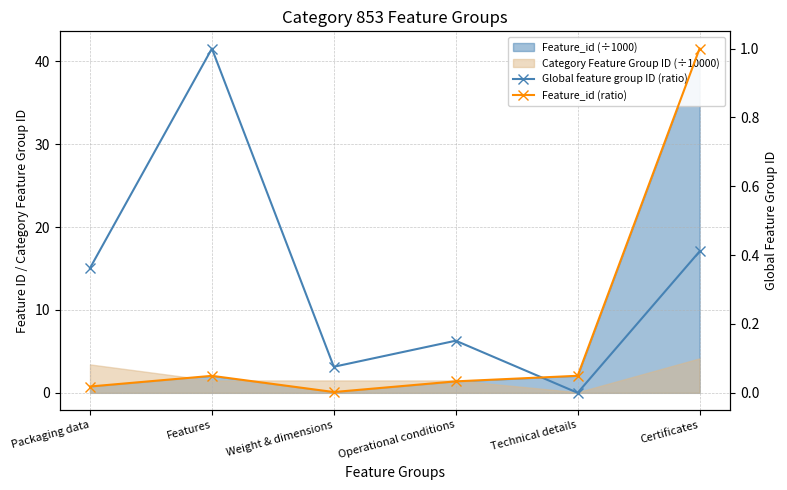

How many positive values does the Global feature group ID (ratio) series have?

5